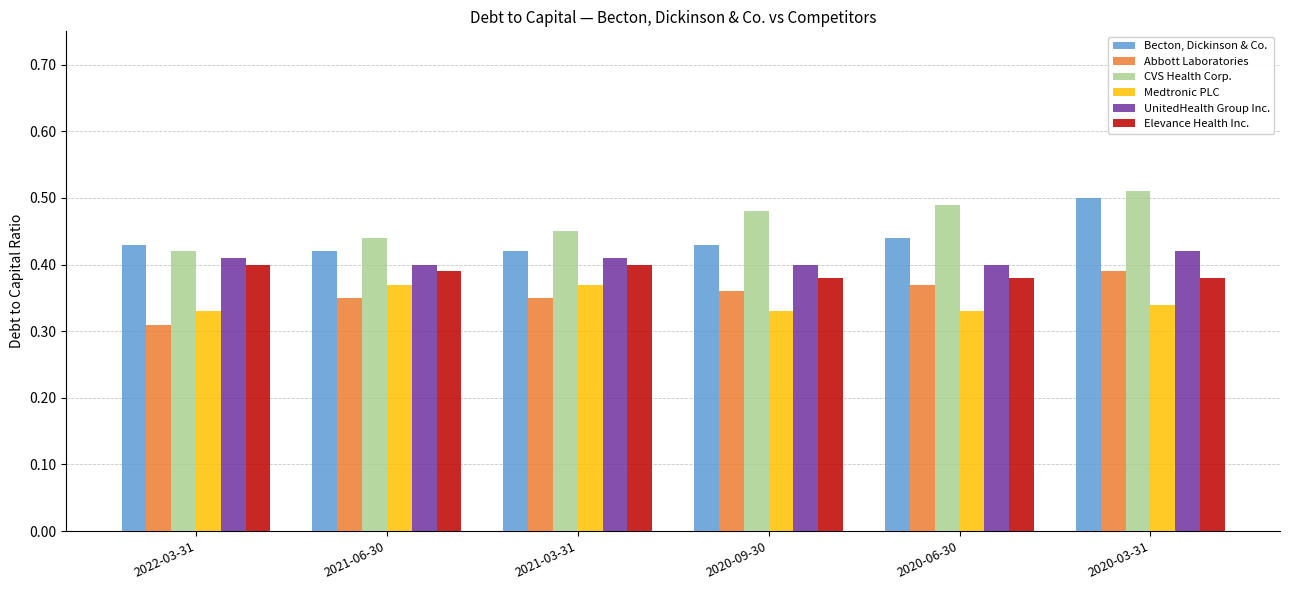

Which series has the largest total across all categories?

CVS Health Corp.